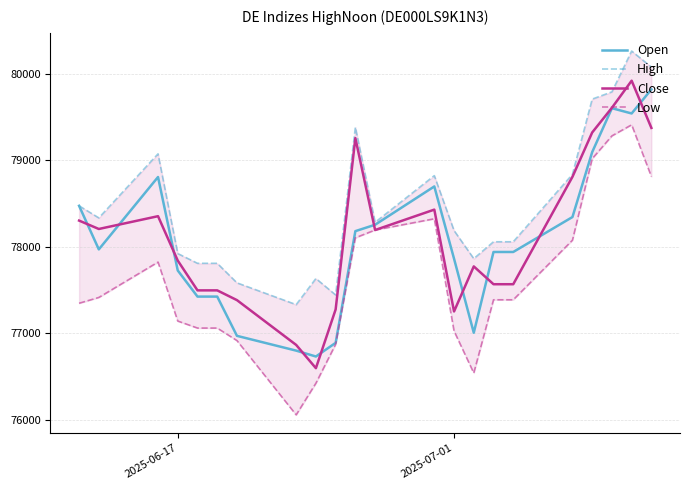

What is the highest value of the Close series?

79922